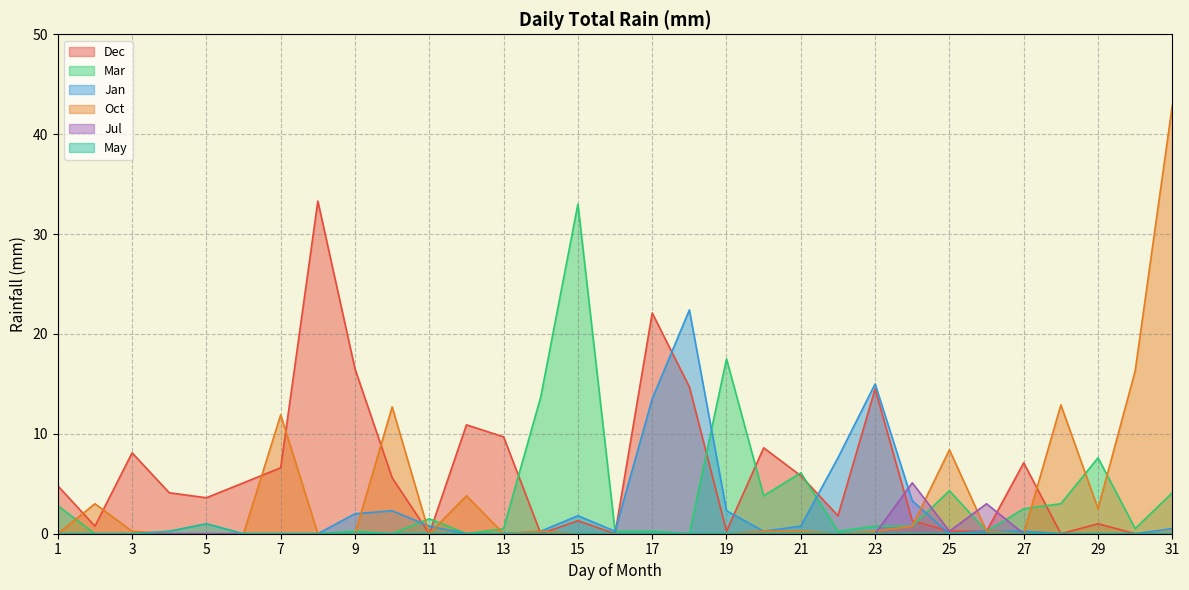

List the series in order of their peak value, highest first.

Oct, Dec, Mar, Jan, Jul, May